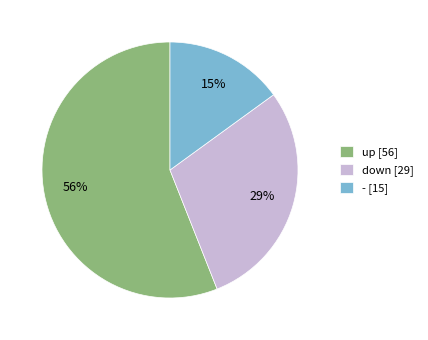

How many slices are in this pie chart?

3